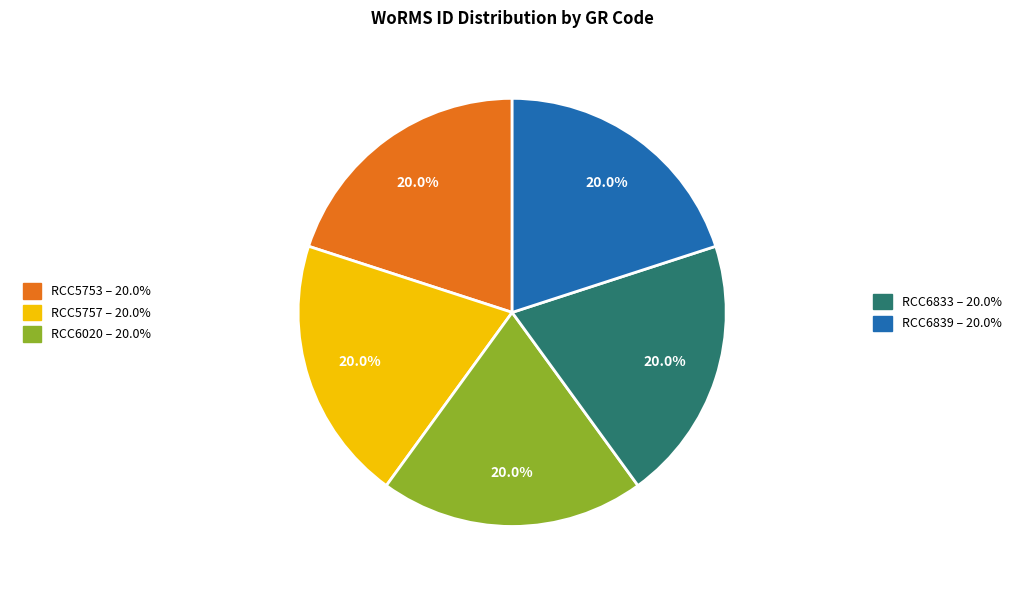

Is there a majority slice in this chart?

No